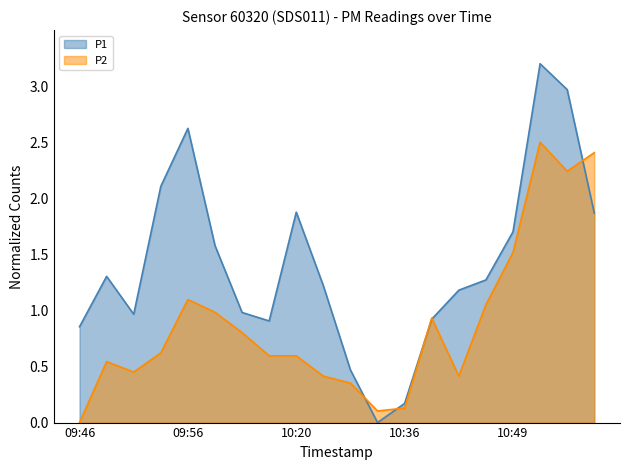

What are all the series names shown in the legend?

P1, P2